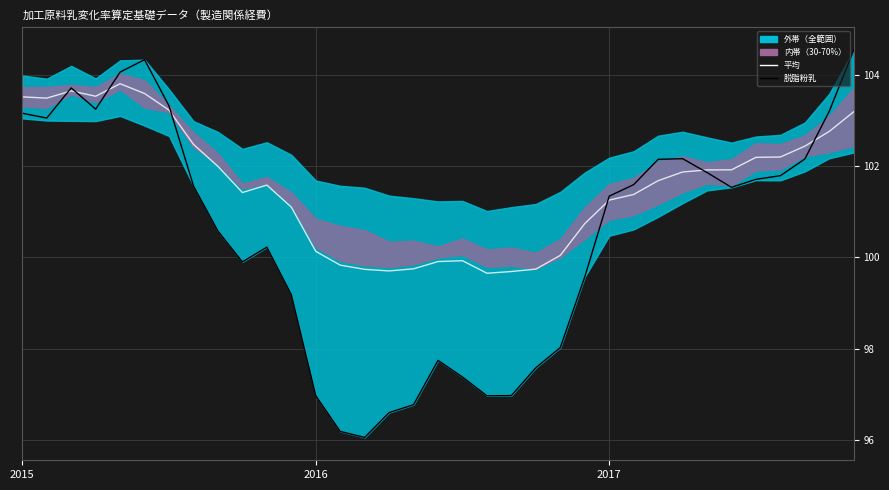

What is the difference between the highest and lowest values at 15?

3.1